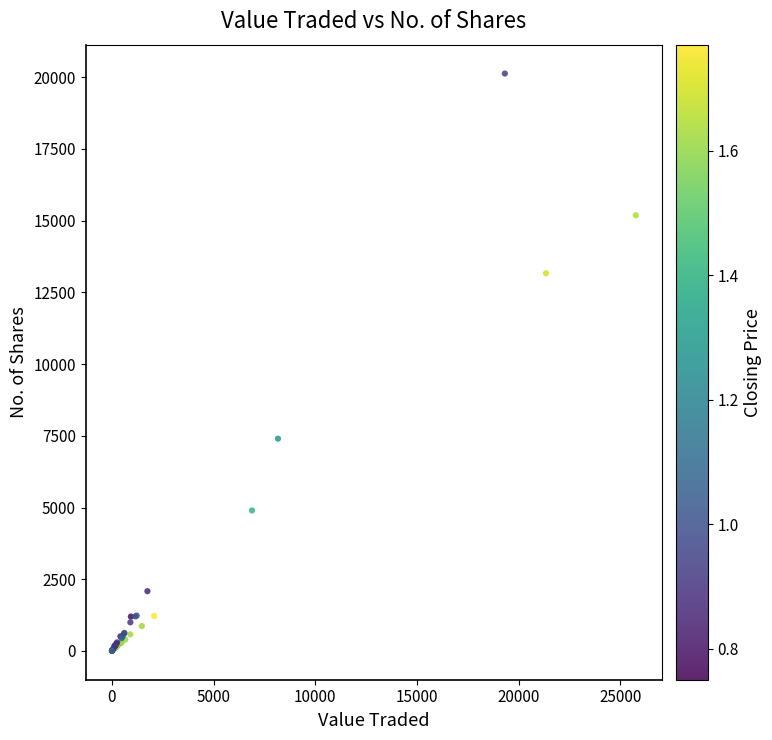

What Y value in the scatter plot is closest to 10067?

7402